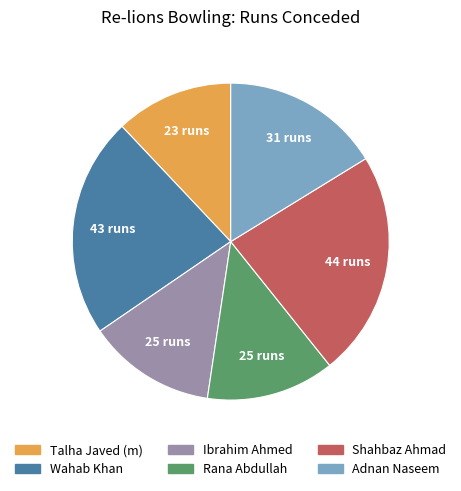

Is Ibrahim Ahmed the majority of the pie?

No